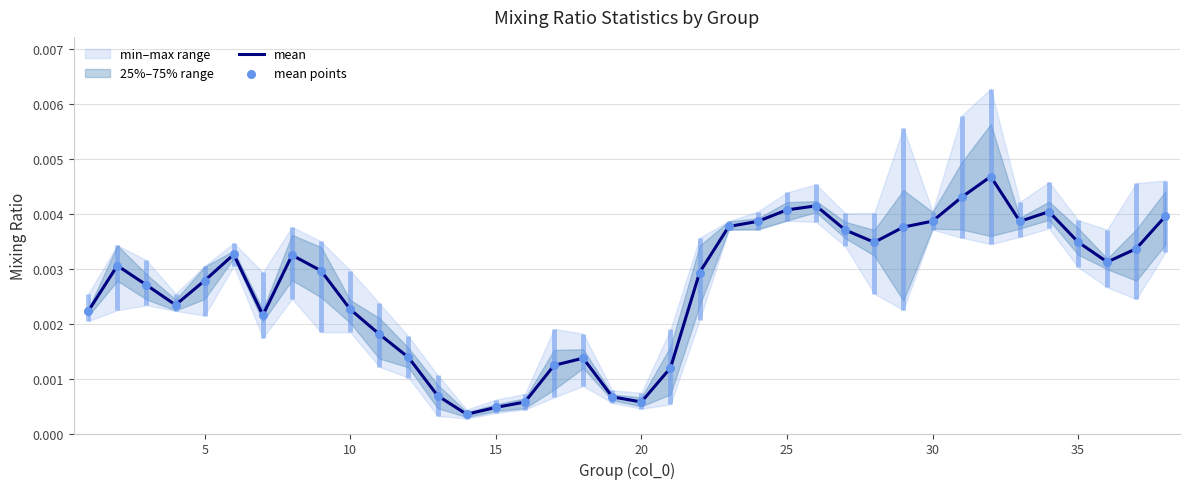

Which series contains the lowest Y value?

mean